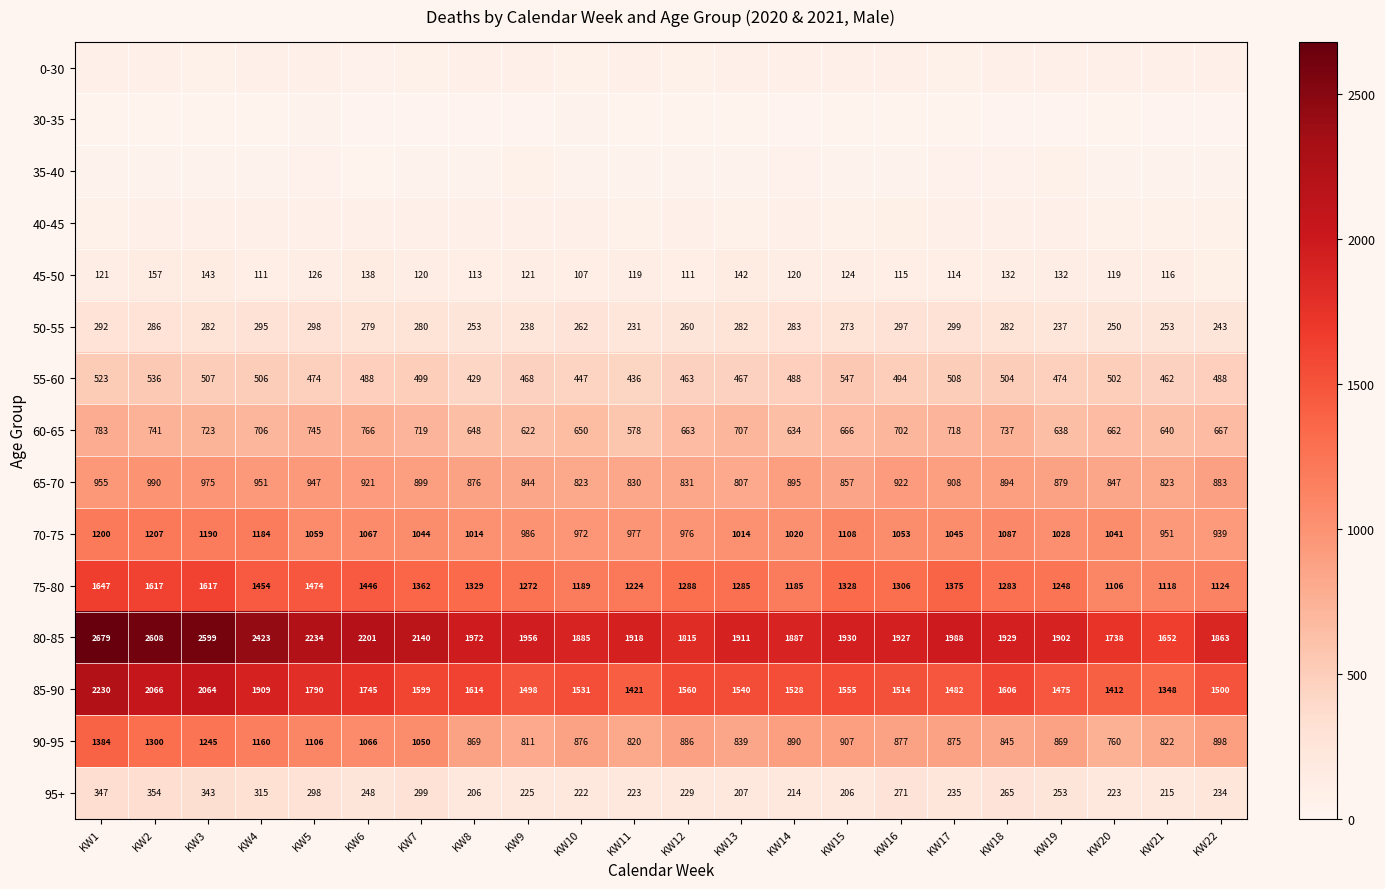

Is it true that 75-80 equals 1751 at KW15?

False